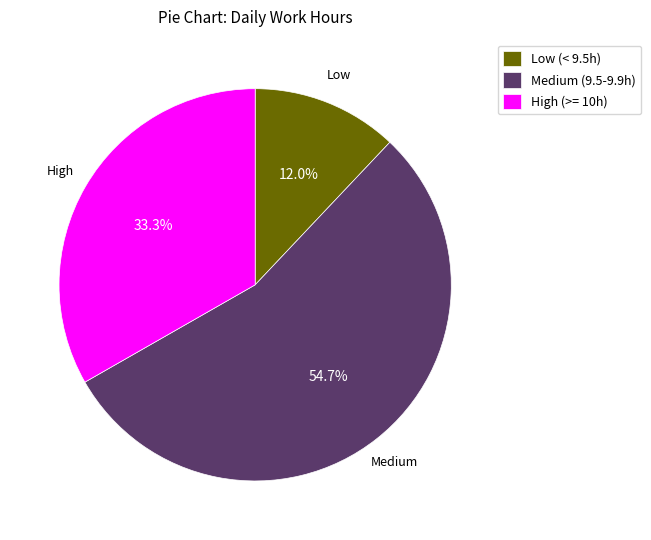

What is the largest slice in the pie chart?

Medium (9.5-9.9h)